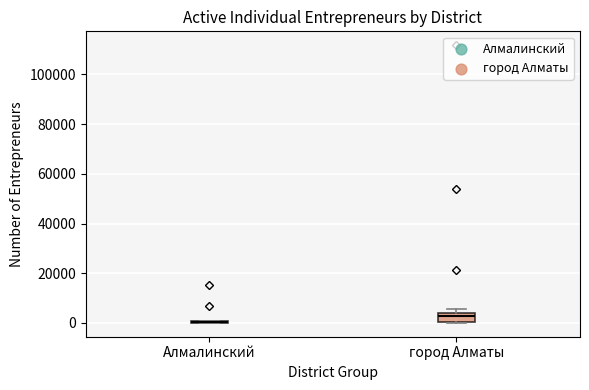

Where is the lower edge of the box for город Алматы on the y-axis? The values are not printed on the chart, so give them approximately, as read against the axis.

0